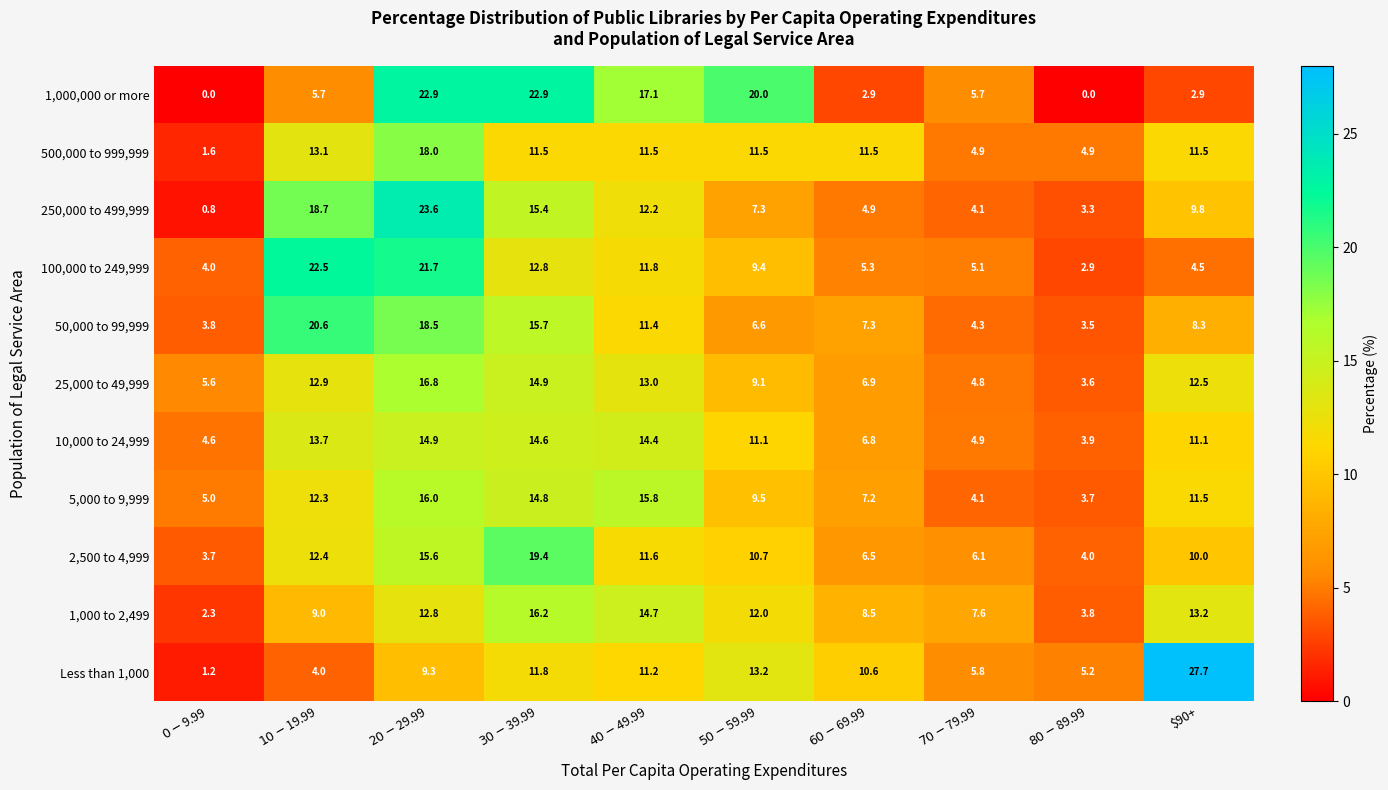

The 500,000 to 999,999 series shows 3.7 at $90+. True or false?

False